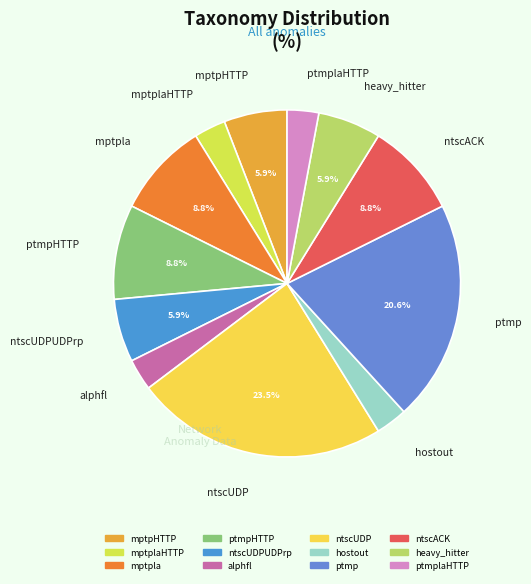

Count the number of slices in the pie.

12